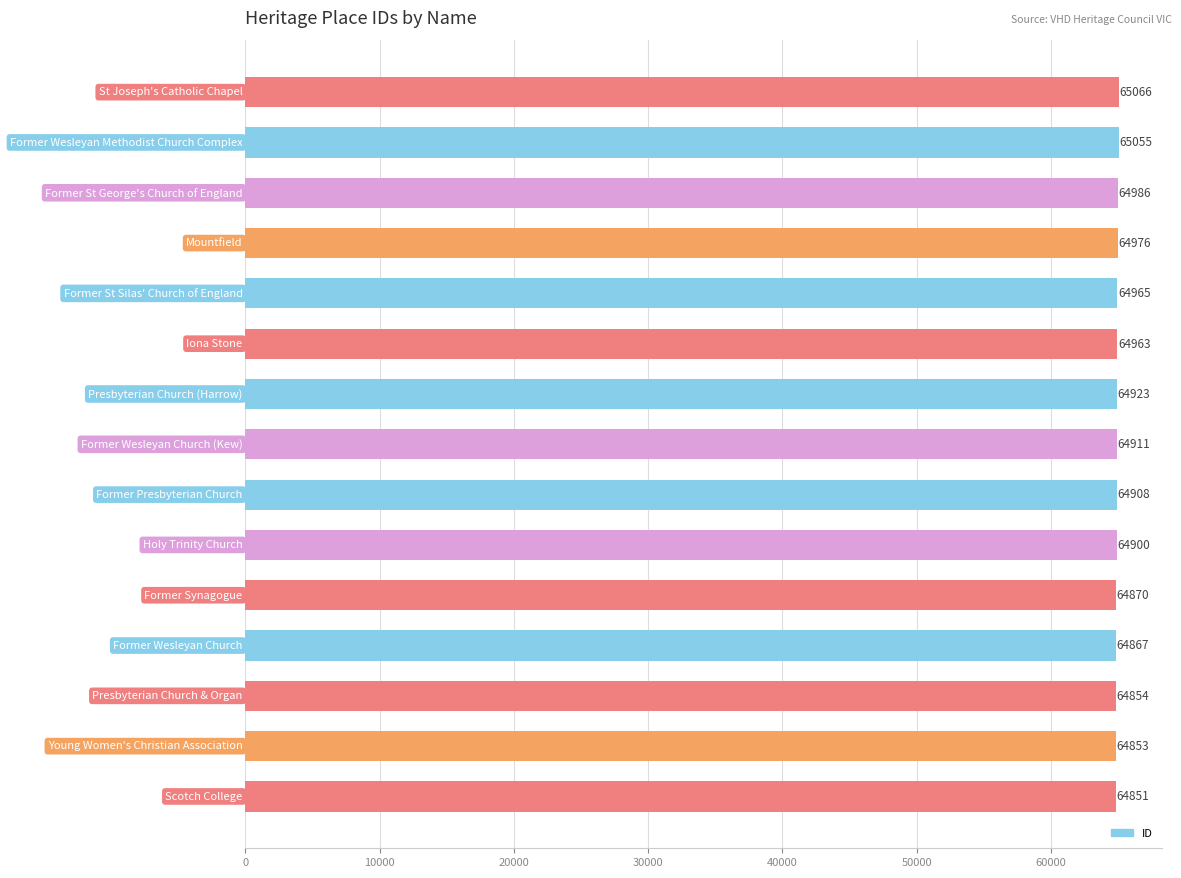

What is the sum of all values?

973948